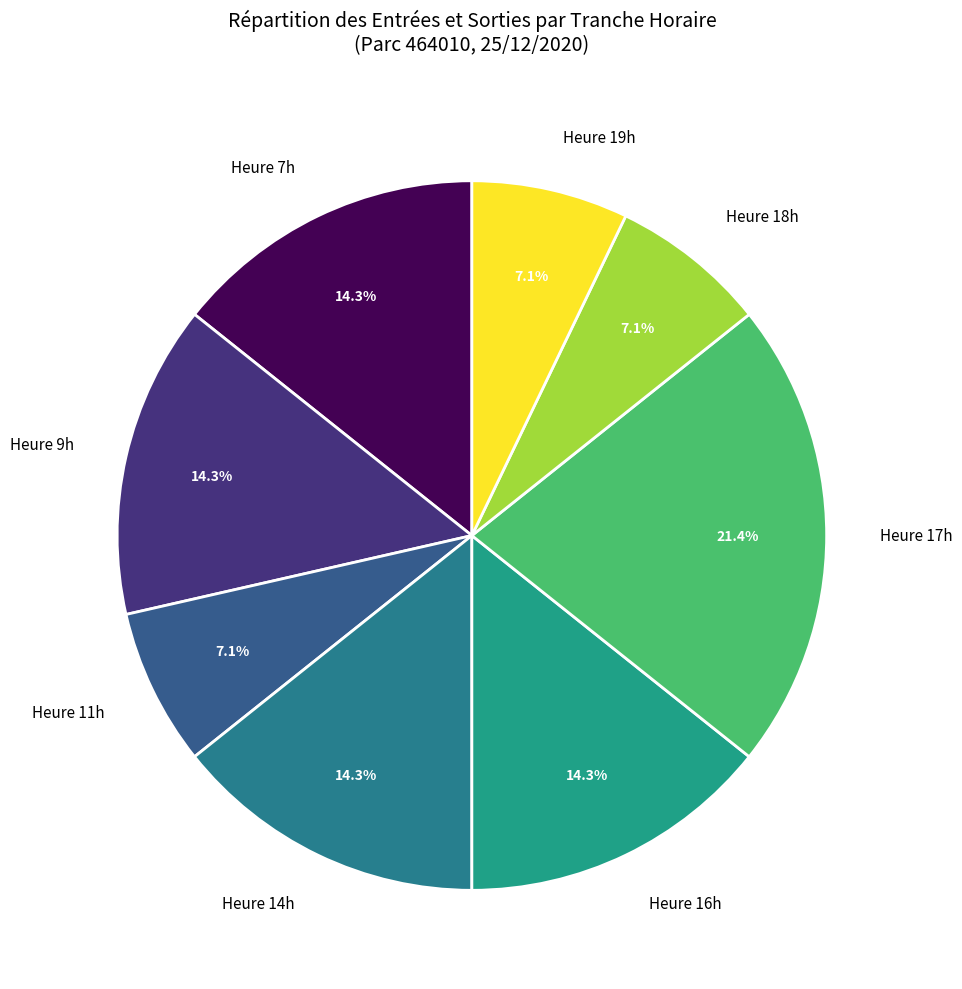

Is the sum of Heure 17h and Heure 18h greater than half?

No